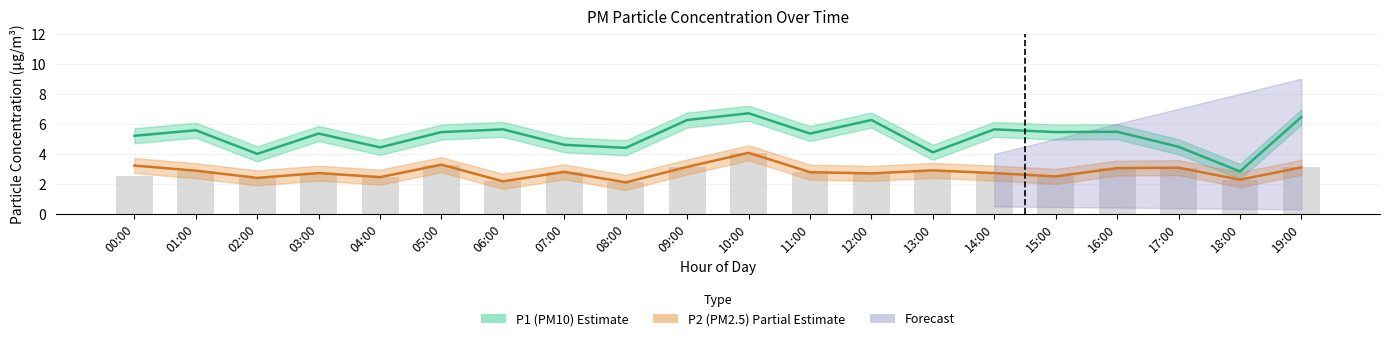

True or false: P2 has a value of 3.1 at 17:00.

True